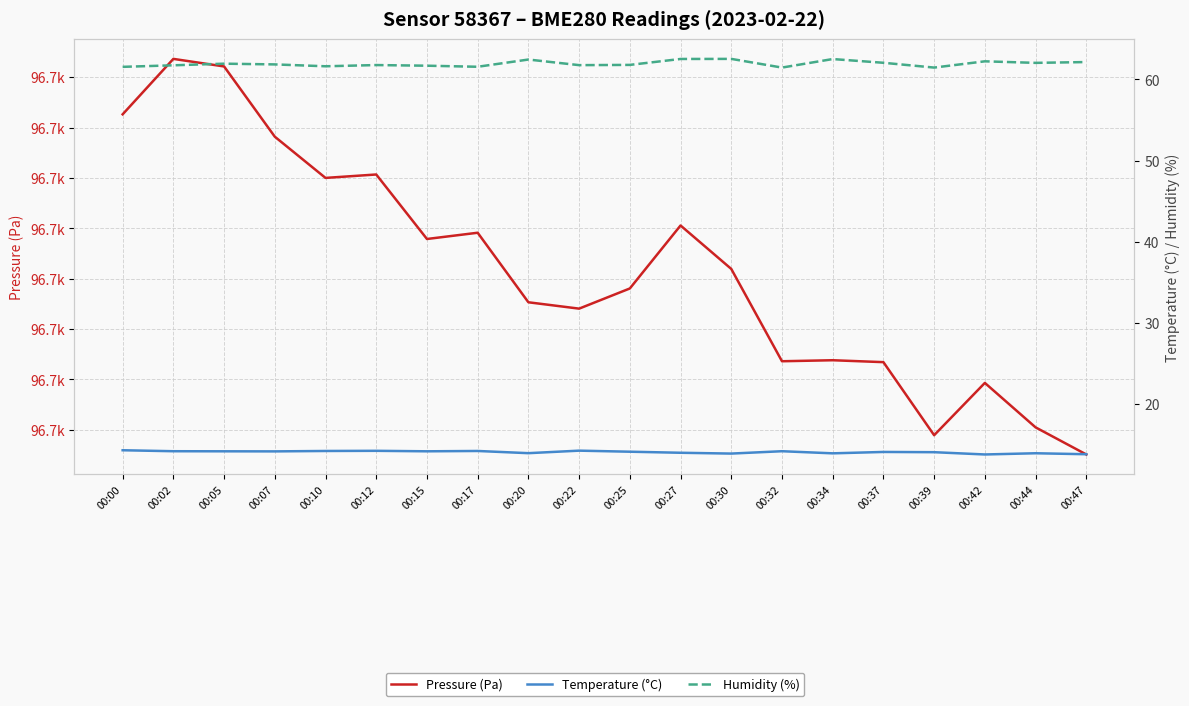

How many values in the Pressure (Pa) series exceed 96725?

10